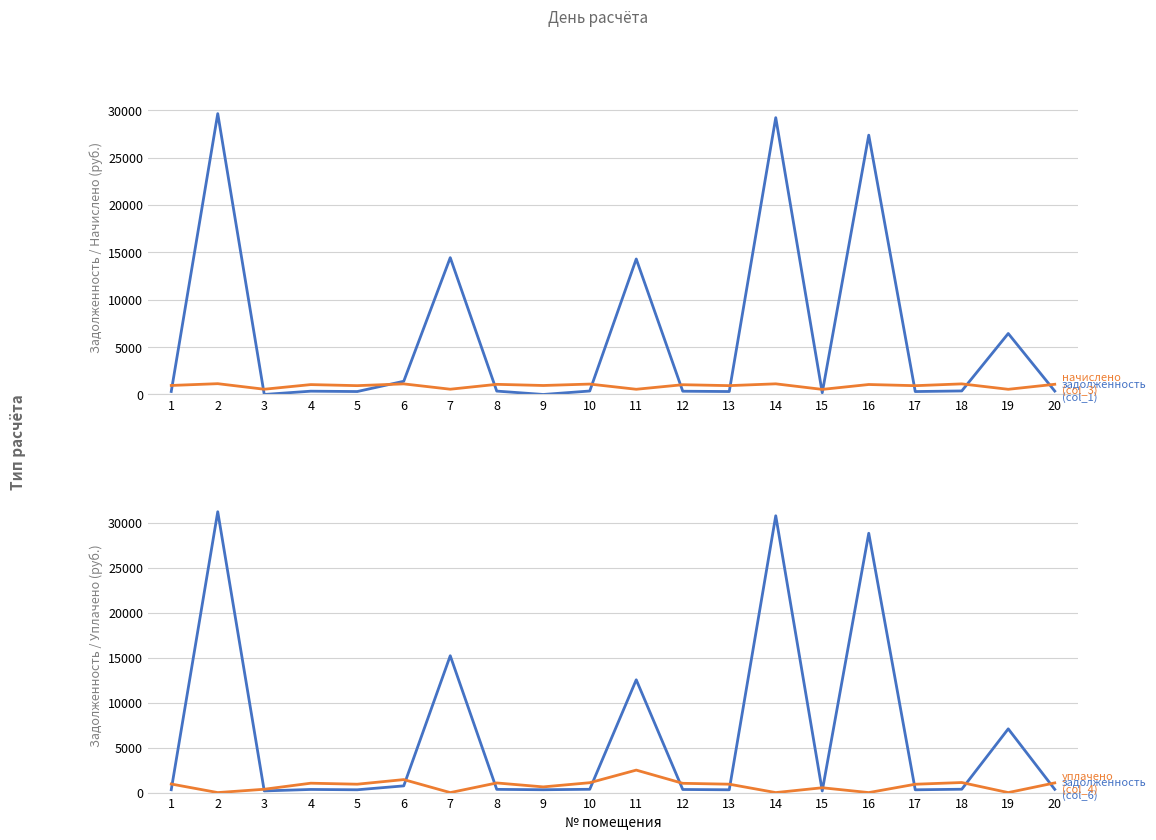

Which series has the largest range (max minus min)?

задолженность (col_6)